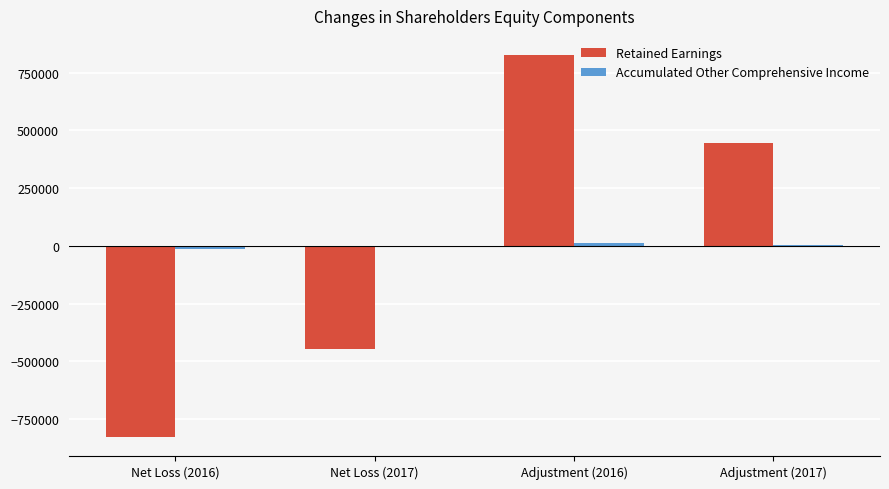

Which category has the highest value across all series?

Adjustment (2016)